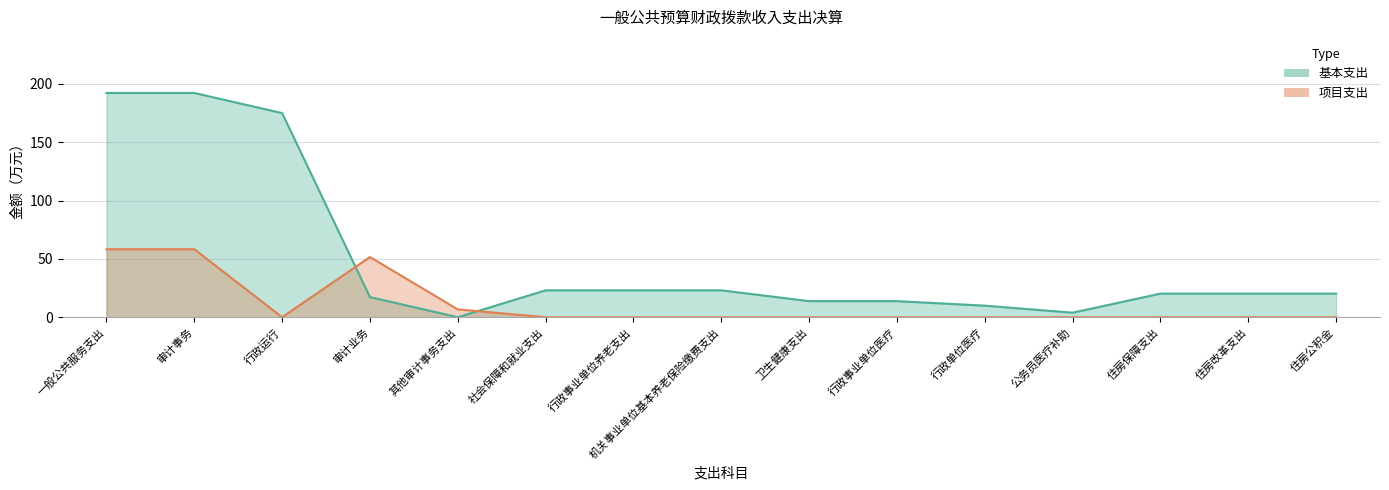

The 项目支出 series shows 12.0 at 其他审计事务支出. True or false?

False